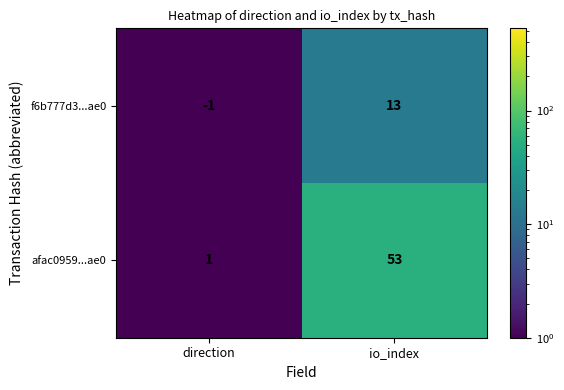

What is the difference between the afac0959...ae0 values at direction and io_index?

52